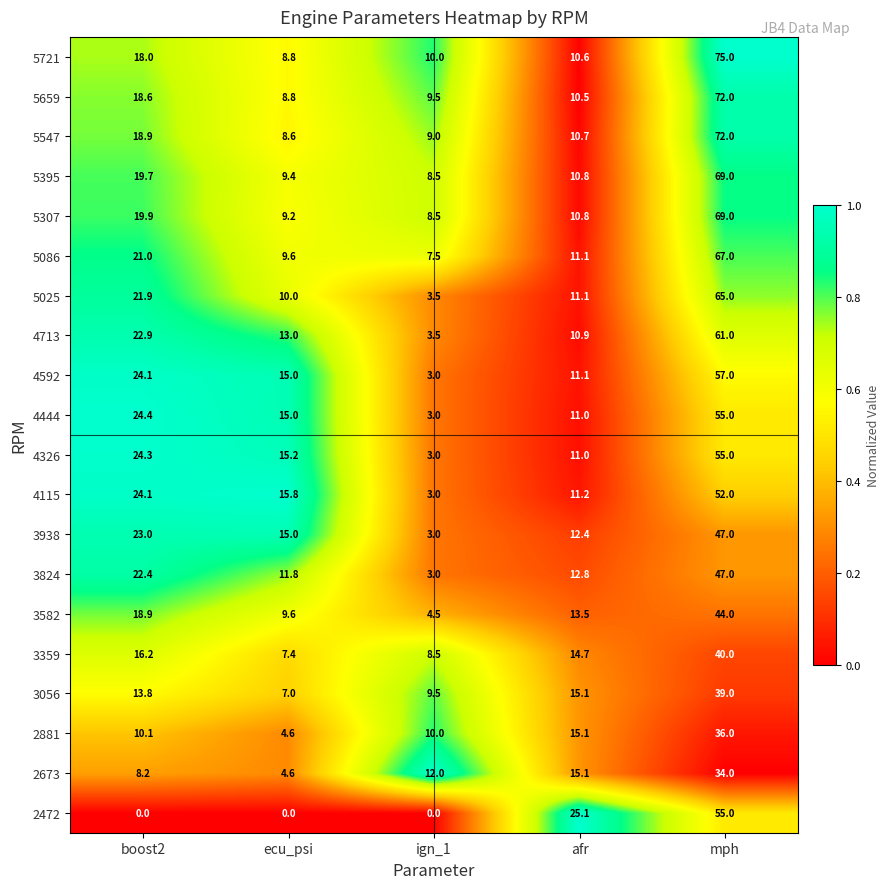

The value of 3938 at mph is 13.8. True or false?

False